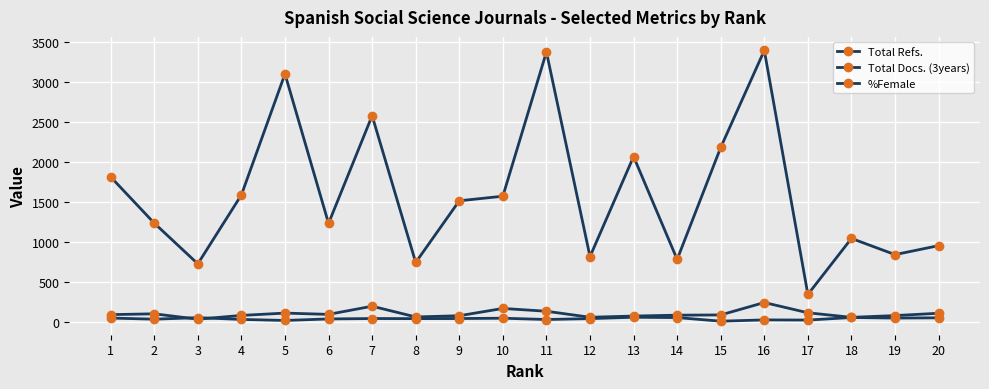

Does the chart have visible grid lines?

Yes